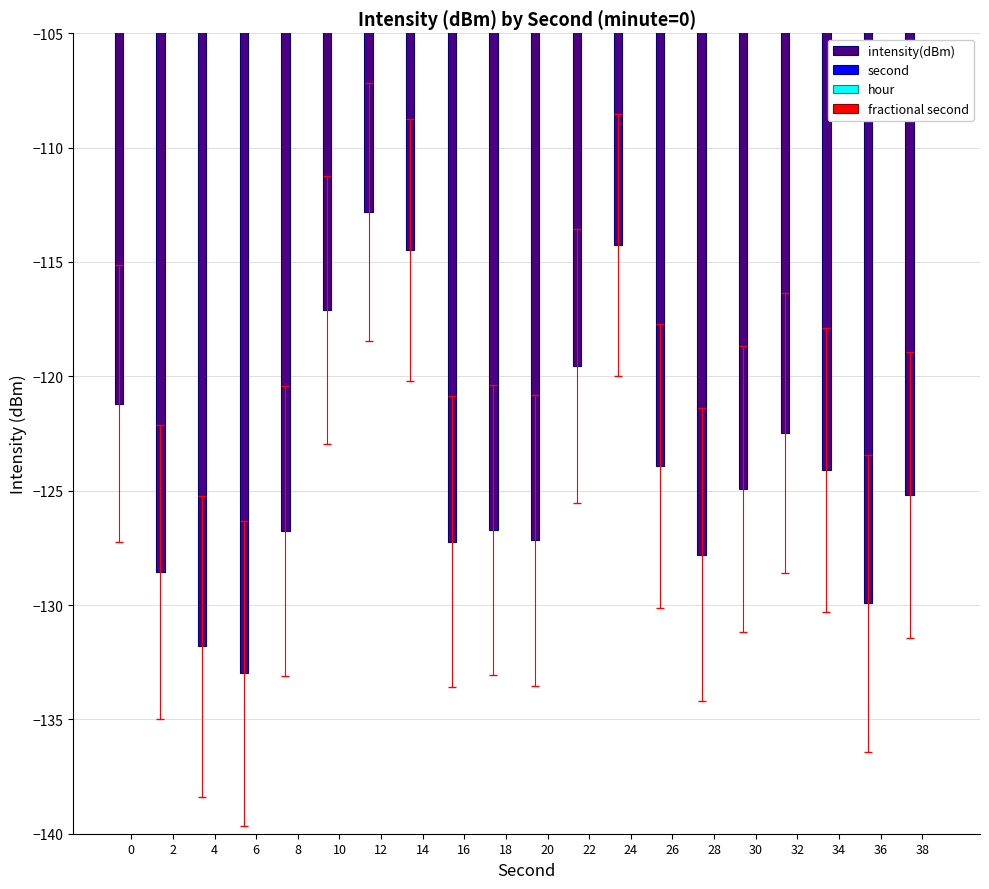

What value does the intensity(dBm) series have at 6?

-133.0